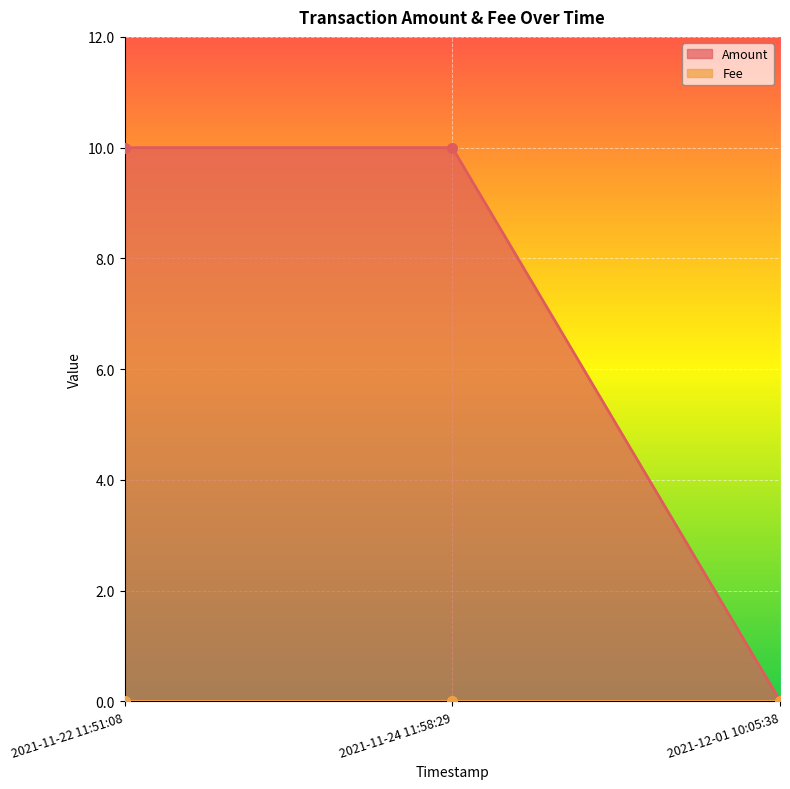

How many data points are less than 10?

1